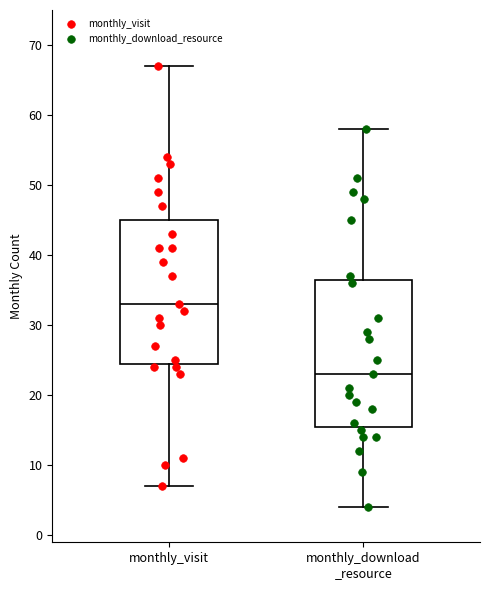

Reading left to right, transcribe this box plot: for each box, give where its median line is, the range the box spans, and where its two whiskers end, as read against the y-axis. The values are not printed on the chart, so give them approximately, as read against the axis.

monthly_visit: median 33, box 25 to 45, whiskers 7 to 67
monthly_download _resource: median 23, box 16 to 37, whiskers 4 to 58